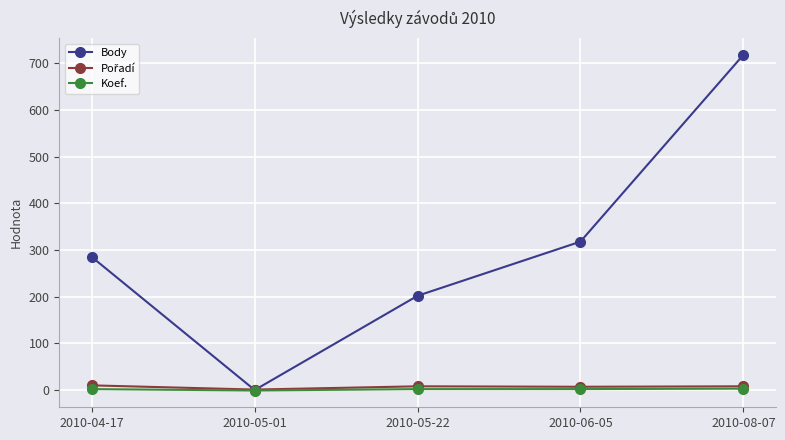

What is the label of the 3rd point from the right?

2010-05-22